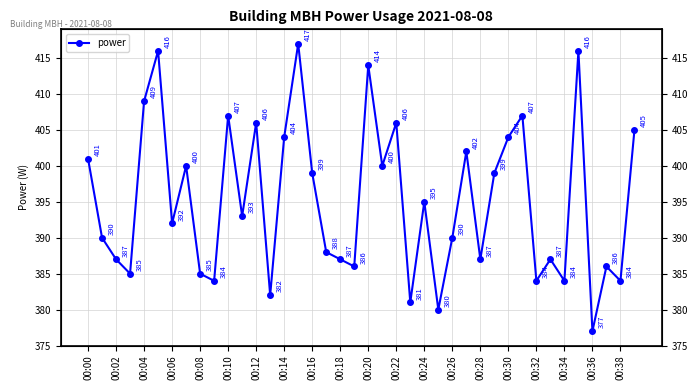

What is the change in value from 00:06 to 00:08?

-7